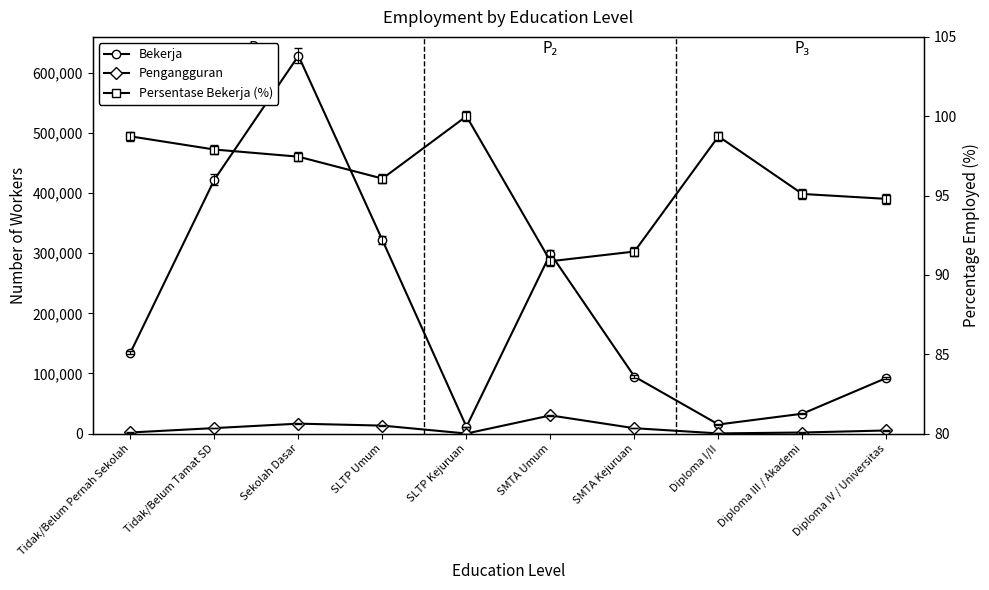

Which series ends up on top after the final intersection of Pengangguran and Persentase Bekerja (%)?

Pengangguran